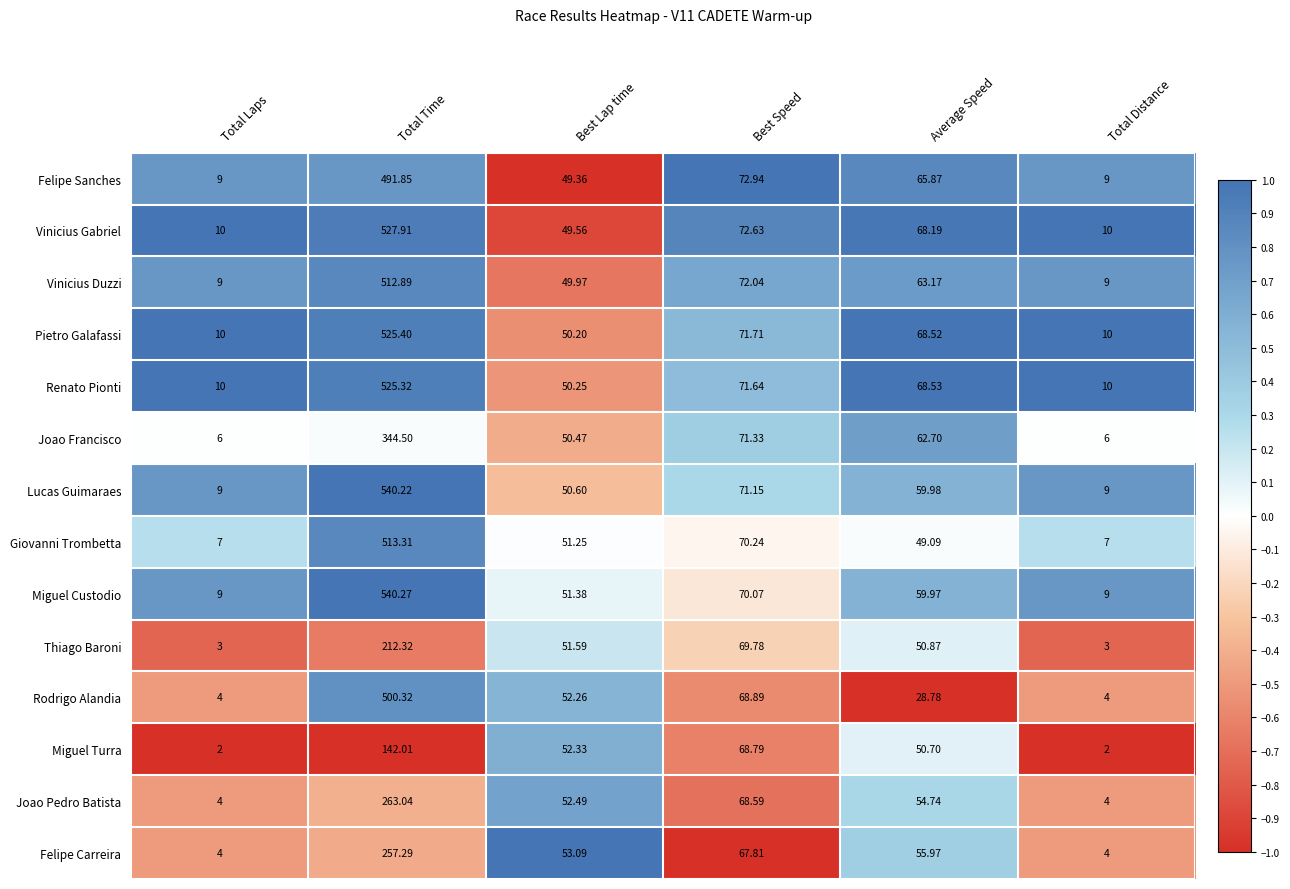

Between Total Time and Average Speed, which series saw the biggest shift?

Miguel Custodio